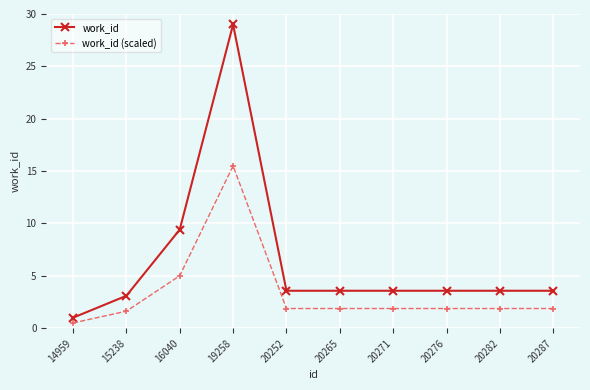

What is the difference between the work_id (scaled) values at 16040 and 20265?

3.1